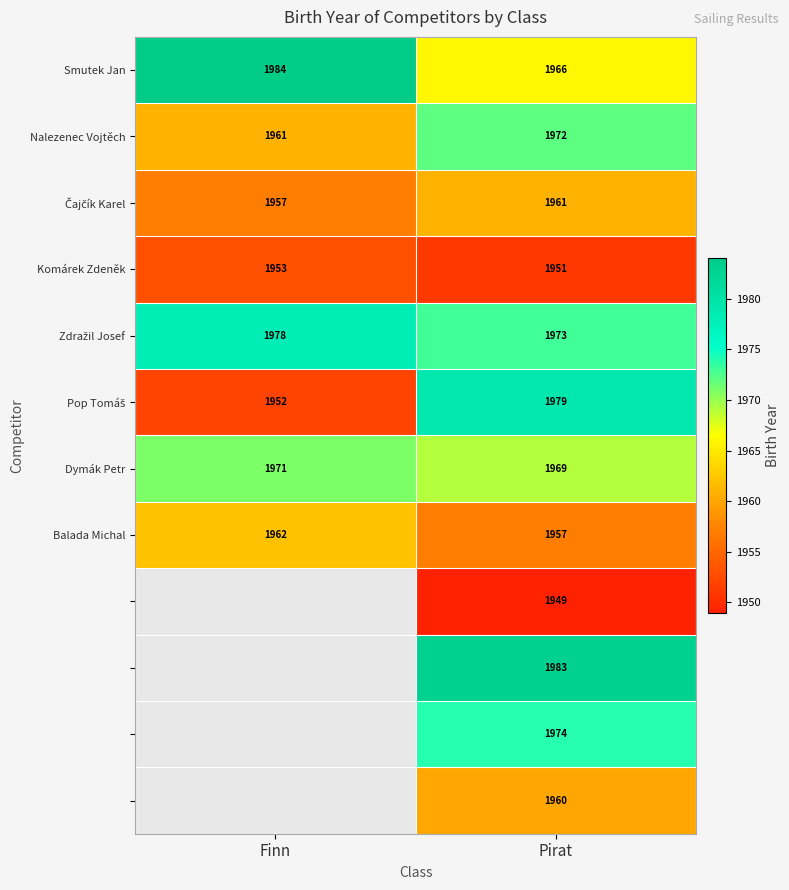

What is the sum of all Komárek Zdeněk values?

3904